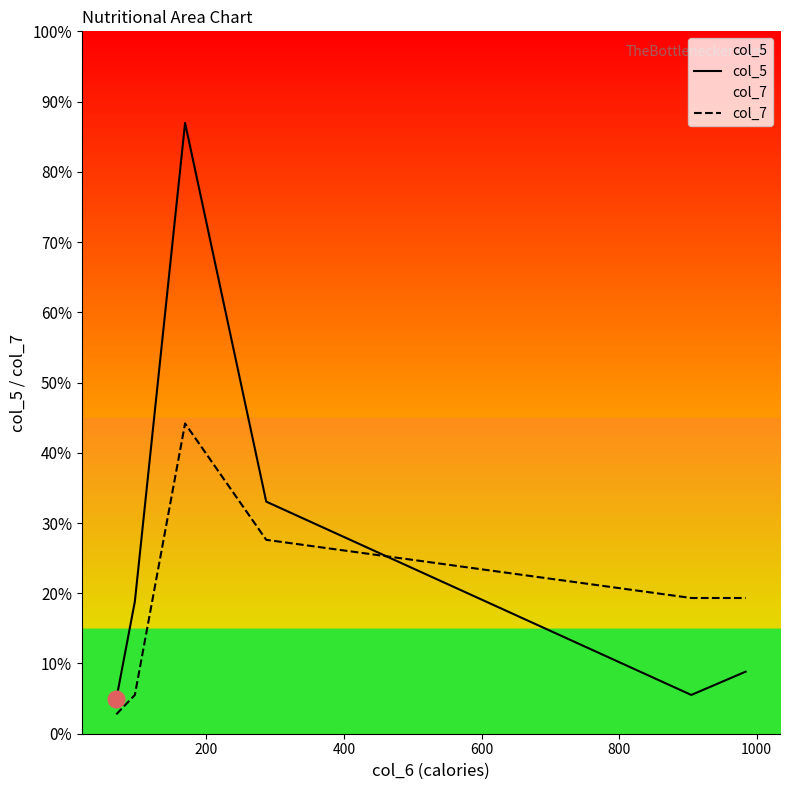

Which series has the largest range (max minus min)?

col_5